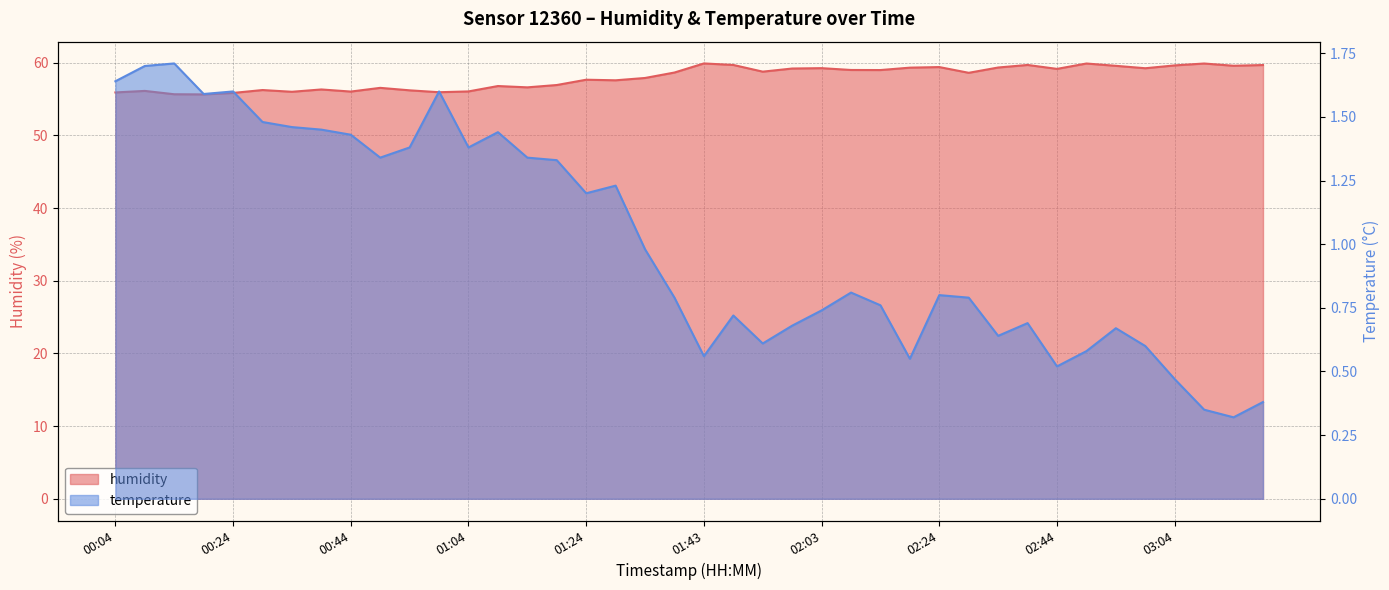

True or false: humidity has more than 2 interior local peaks.

True